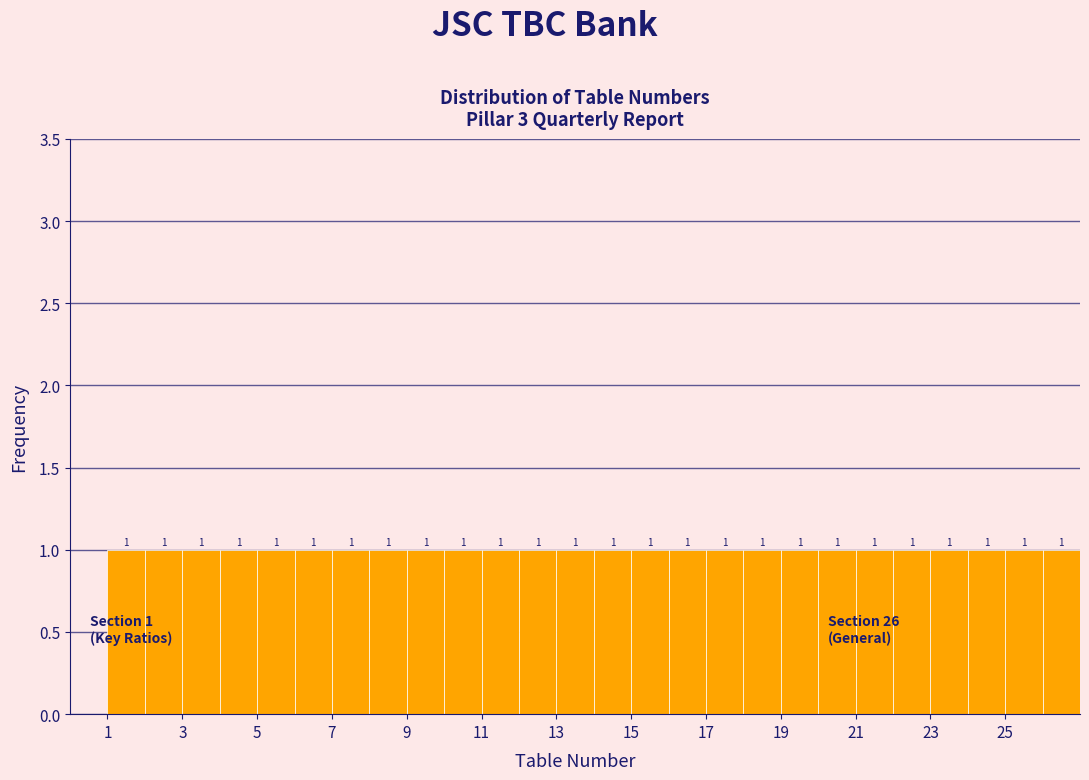

Reading left to right, transcribe this chart: for each bar, give the range it covers on the x-axis and its height.

1 to 2: 1
2 to 3: 1
3 to 4: 1
4 to 5: 1
5 to 6: 1
6 to 7: 1
7 to 8: 1
8 to 9: 1
9 to 10: 1
10 to 11: 1
11 to 12: 1
12 to 13: 1
13 to 14: 1
14 to 15: 1
15 to 16: 1
16 to 17: 1
17 to 18: 1
18 to 19: 1
19 to 20: 1
20 to 21: 1
21 to 22: 1
22 to 23: 1
23 to 24: 1
24 to 25: 1
25 to 26: 1
26 to 27: 1